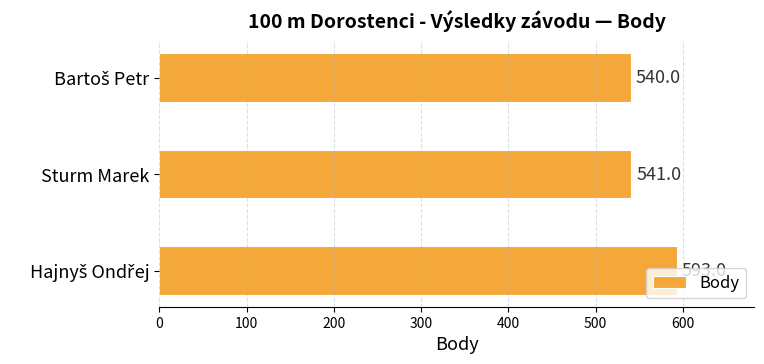

True or false: the data shows 362 at Sturm Marek.

False